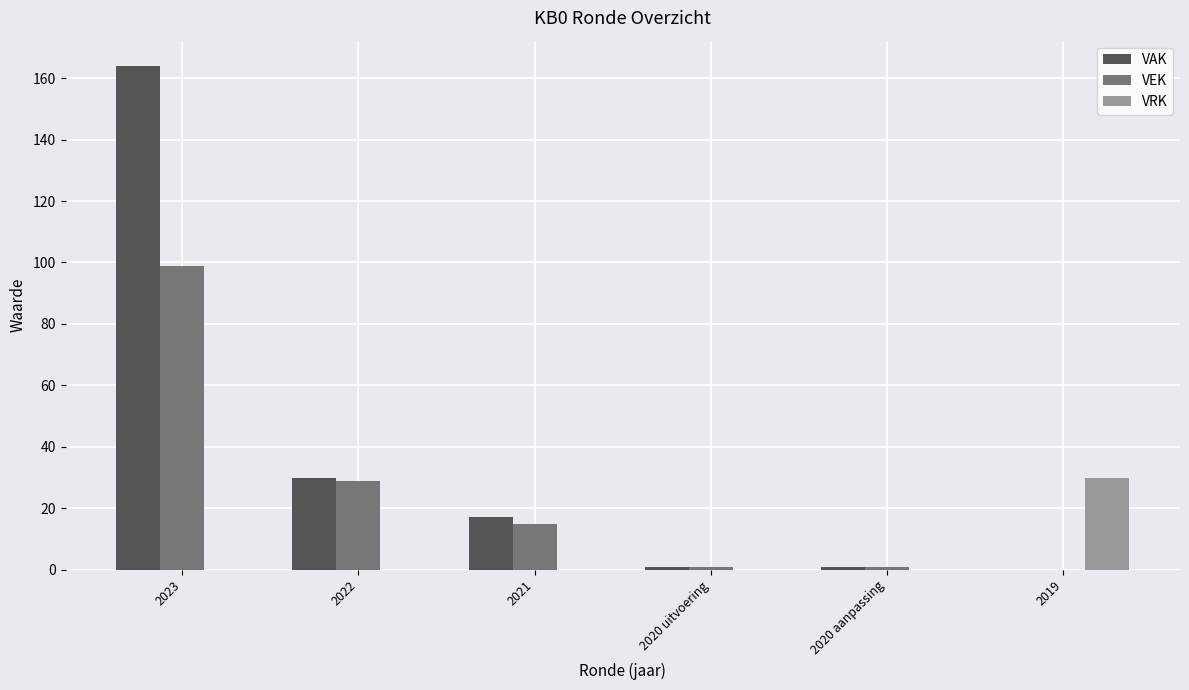

Reading left to right, transcribe all the data shown in this chart.

VAK: 164	30	17	1	1	0
VEK: 99	29	15	1	1	0
VRK: 0	0	0	0	0	30